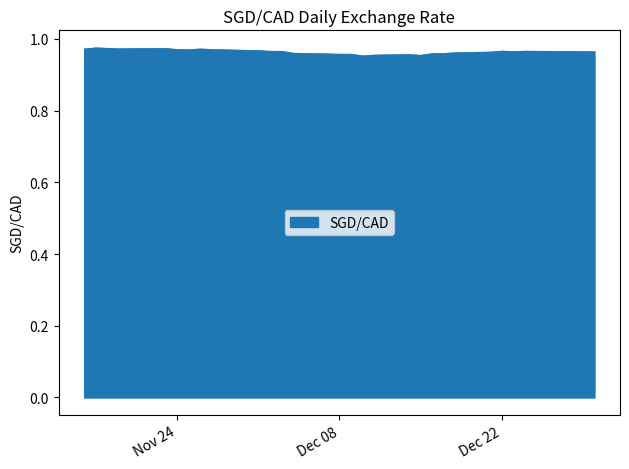

Is it true that the value at Dec 22 is 0.3?

False